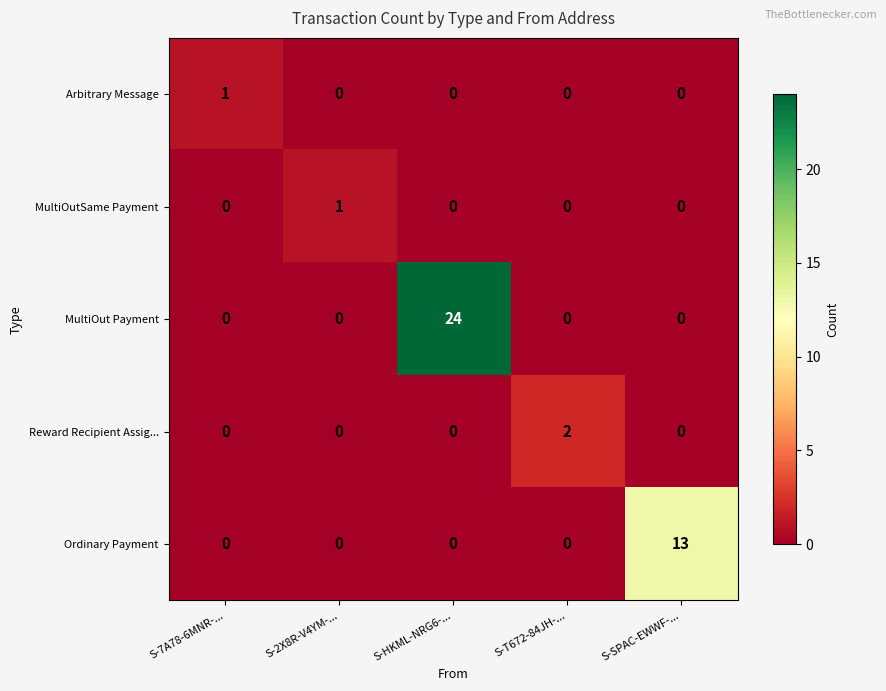

Reading right to left, transcribe all the data shown in this chart.

Arbitrary Message: 0	0	0	0	1
MultiOutSame Payment: 0	0	0	1	0
MultiOut Payment: 0	0	24	0	0
Reward Recipient Assig...: 0	2	0	0	0
Ordinary Payment: 13	0	0	0	0